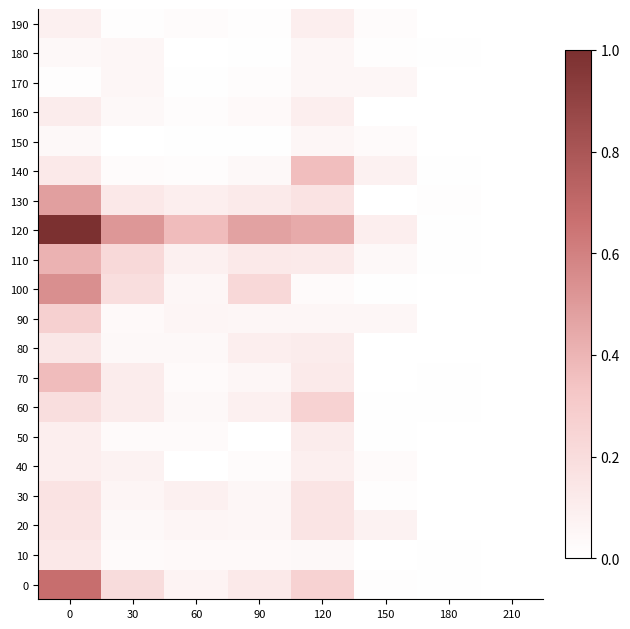

At 210, list the series in order from largest to smallest.

0, 10, 20, 30, 40, 50, 60, 70, 80, 90, 100, 110, 120, 130, 140, 150, 160, 170, 180, 190